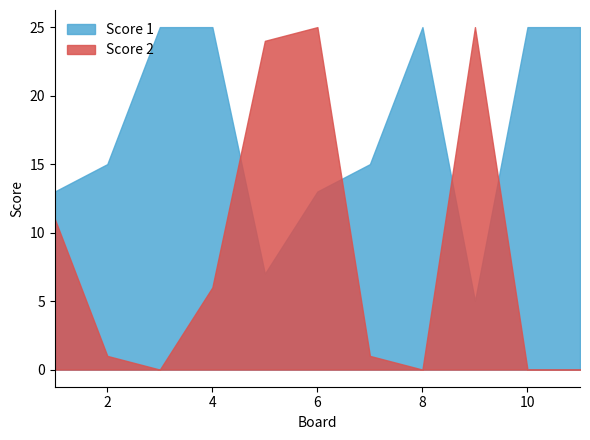

True or false: Score 1 has more than 2 interior local peaks.

False